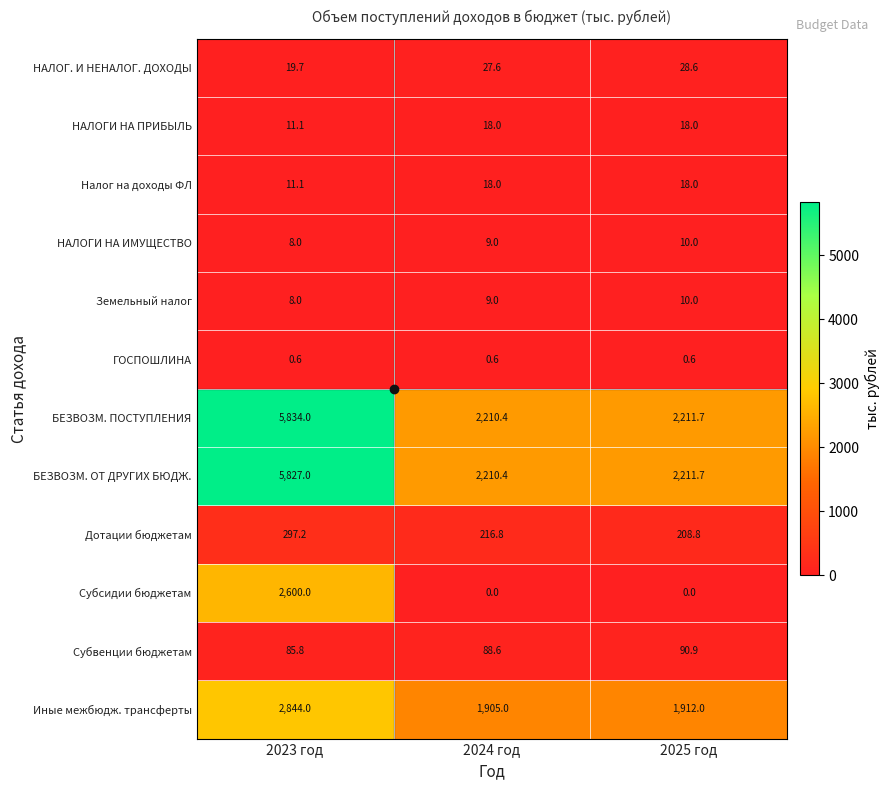

Which label corresponds to the largest value in the chart?

2023 год